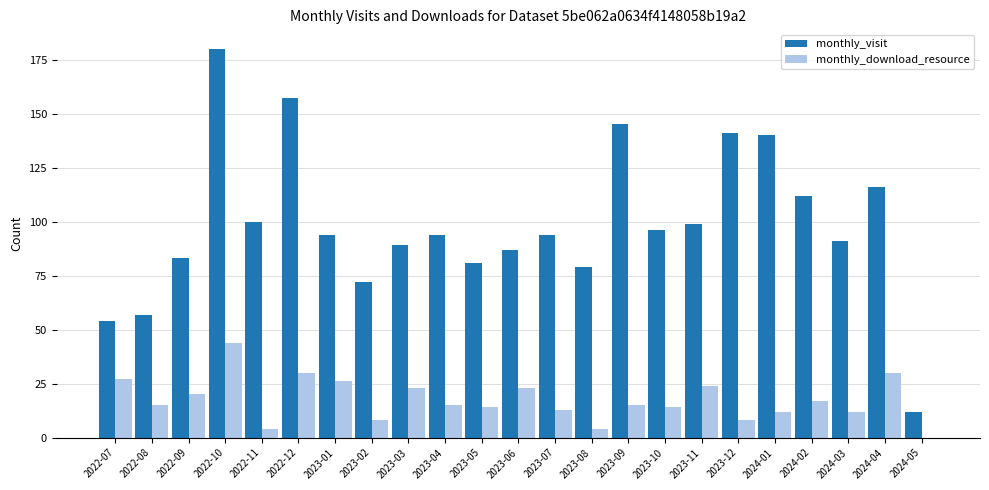

How many groups of bars are there?

23